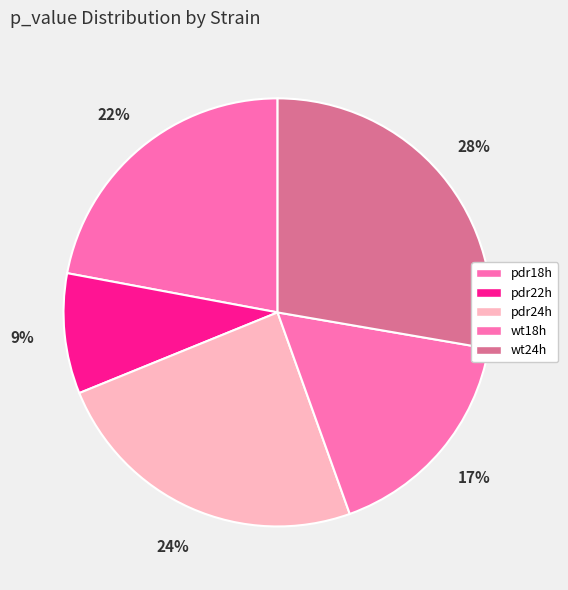

Between pdr18h and pdr24h, which is larger?

pdr24h